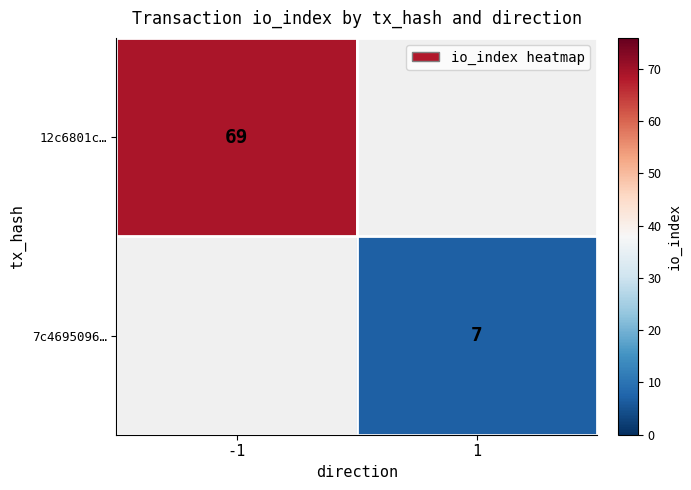

The 7c4695096… series shows 4 at 1. True or false?

False